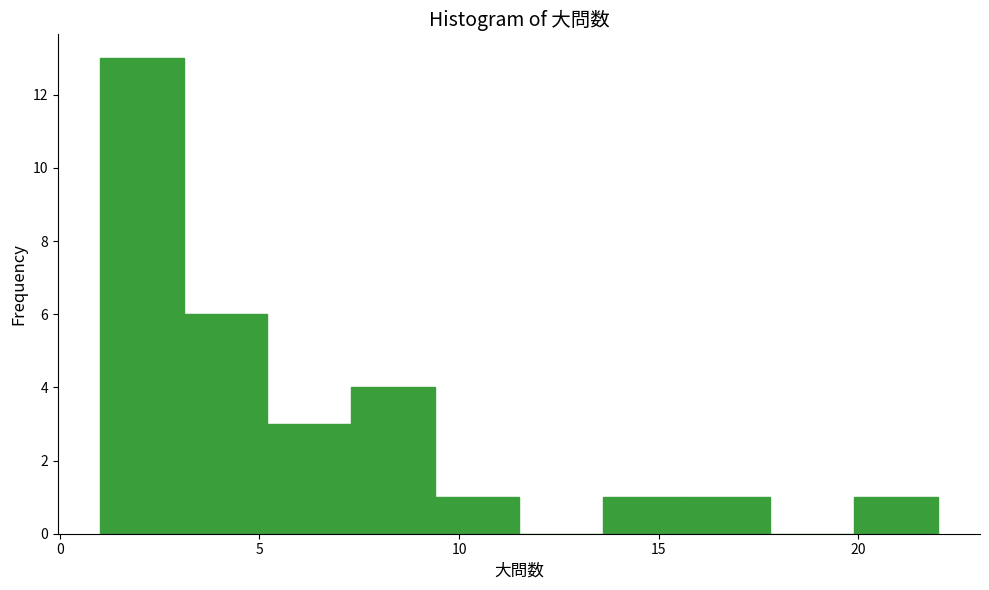

Reading left to right, list every bar in this chart as the range it spans on the x-axis followed by its height. Neither the bar edges nor the heights are printed on the chart, so give them approximately, as read against the axes.

1.0 to 3.1: 13
3.1 to 5.2: 6
5.2 to 7.3: 3
7.3 to 9.4: 4
9.4 to 11.5: 1
11.5 to 13.6: 0
13.6 to 15.7: 1
15.7 to 17.8: 1
17.8 to 19.9: 0
19.9 to 22.0: 1